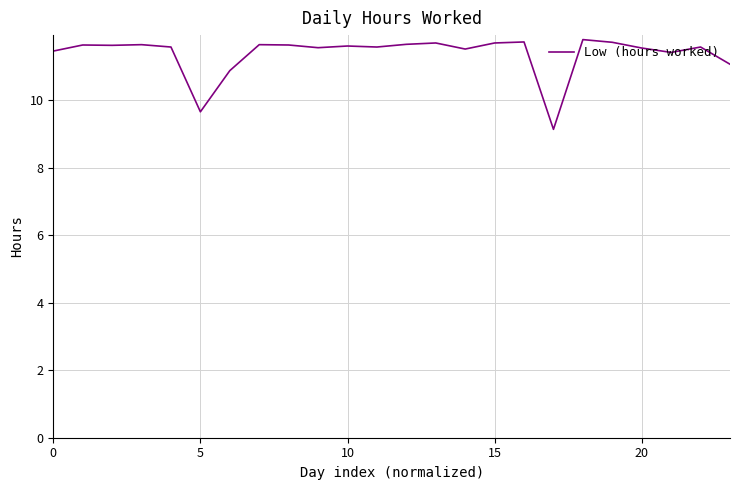

What is the difference between the maximum and minimum values?

2.7